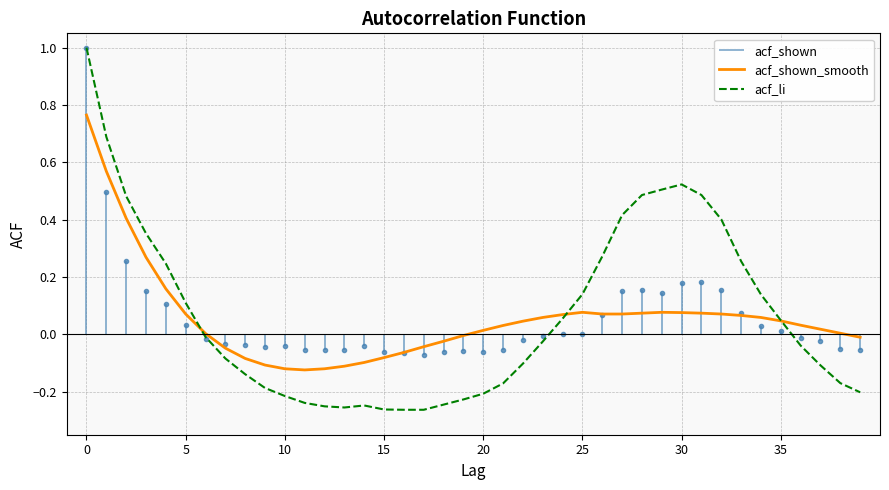

The value of acf_li at 0 is 0.4. True or false?

False